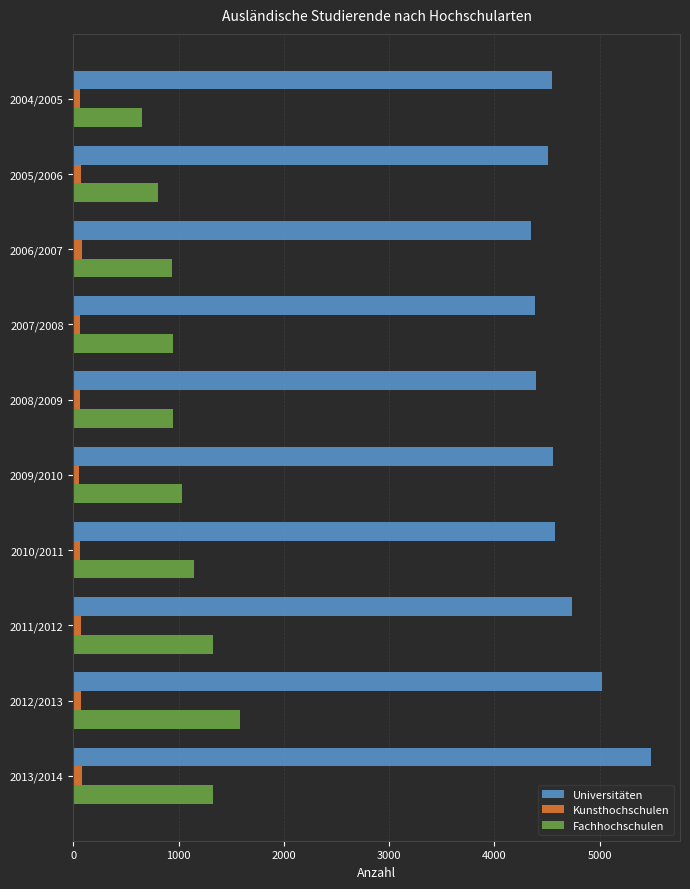

How many values in the Universitäten series are below 4553?

5